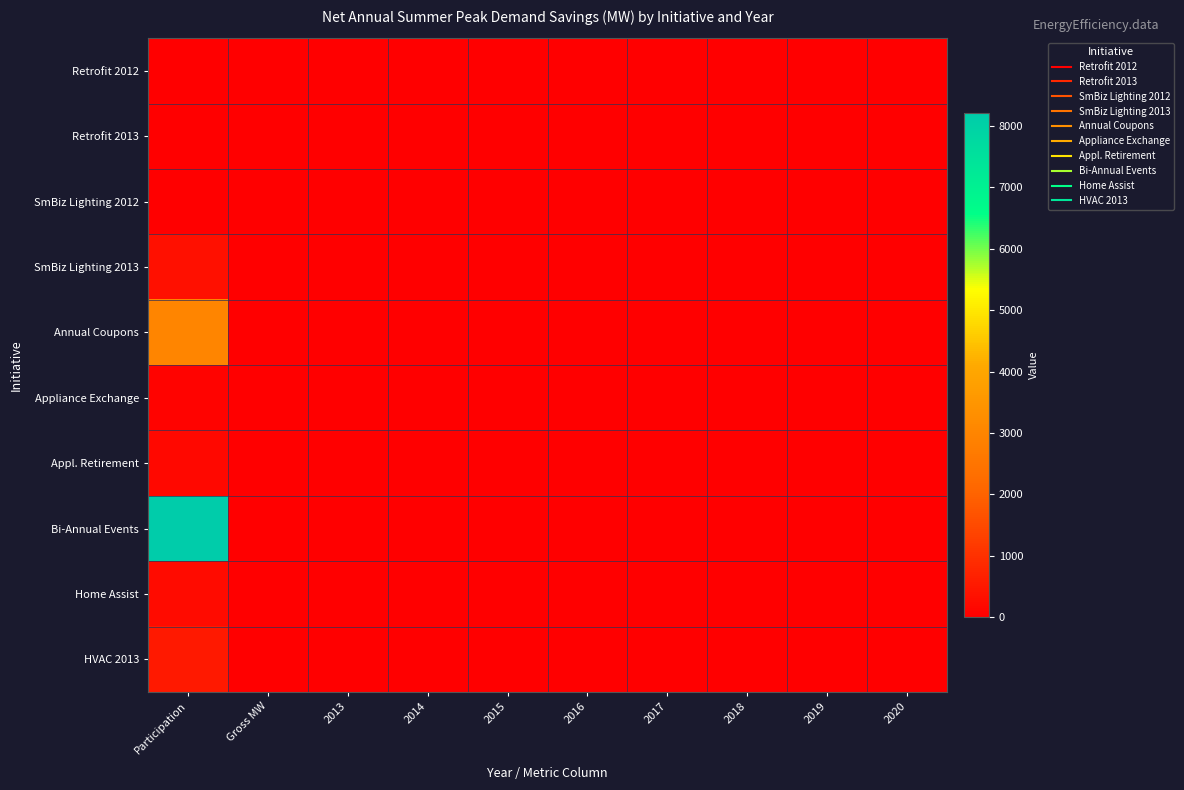

Reading left to right, transcribe all the data shown in this chart.

Retrofit 2012: Participation=2.0	Gross MW=0.1	2013=0.1	2014=0.1	2015=0.1	2016=0.0	2017=0.0	2018=0.0	2019=0.0	2020=0.0
Retrofit 2013: Participation=15.0	Gross MW=0.2	2013=0.2	2014=0.1	2015=0.1	2016=0.1	2017=0.1	2018=0.1	2019=0.1	2020=0.0
SmBiz Lighting 2012: Participation=5.0	Gross MW=0.0	2013=0.0	2014=0.0	2015=0.0	2016=0.0	2017=0.0	2018=0.0	2019=0.0	2020=0.0
SmBiz Lighting 2013: Participation=328.0	Gross MW=0.4	2013=0.4	2014=0.4	2015=0.4	2016=0.1	2017=0.1	2018=0.1	2019=0.1	2020=0.0
Annual Coupons: Participation=3013.7	Gross MW=0.0	2013=0.0	2014=0.0	2015=0.0	2016=0.0	2017=0.0	2018=0.0	2019=0.0	2020=0.0
Appliance Exchange: Participation=74.0	Gross MW=0.0	2013=0.0	2014=0.0	2015=0.0	2016=0.0	2017=0.0	2018=0.0	2019=0.0	2020=0.0
Appl. Retirement: Participation=164.0	Gross MW=0.0	2013=0.0	2014=0.0	2015=0.0	2016=0.0	2017=0.0	2018=0.0	2019=0.0	2020=0.0
Bi-Annual Events: Participation=8207.7	Gross MW=0.0	2013=0.0	2014=0.0	2015=0.0	2016=0.0	2017=0.0	2018=0.0	2019=0.0	2020=0.0
Home Assist: Participation=240.0	Gross MW=0.0	2013=0.0	2014=0.0	2015=0.0	2016=0.0	2017=0.0	2018=0.0	2019=0.0	2020=0.0
HVAC 2013: Participation=529.0	Gross MW=0.3	2013=0.1	2014=0.1	2015=0.1	2016=0.1	2017=0.1	2018=0.1	2019=0.1	2020=0.1